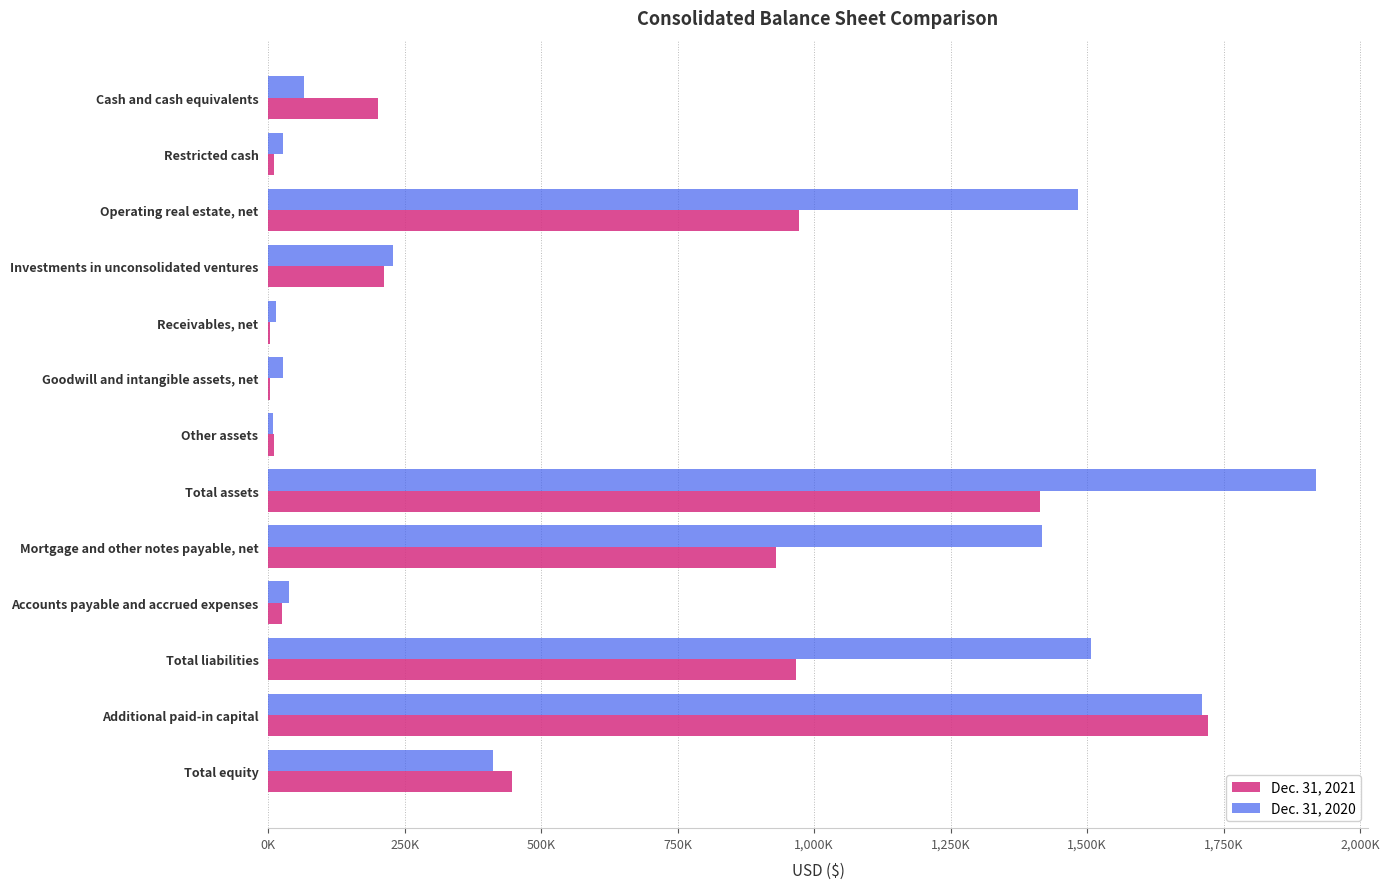

Which series has the widest spread of values?

Dec. 31, 2020